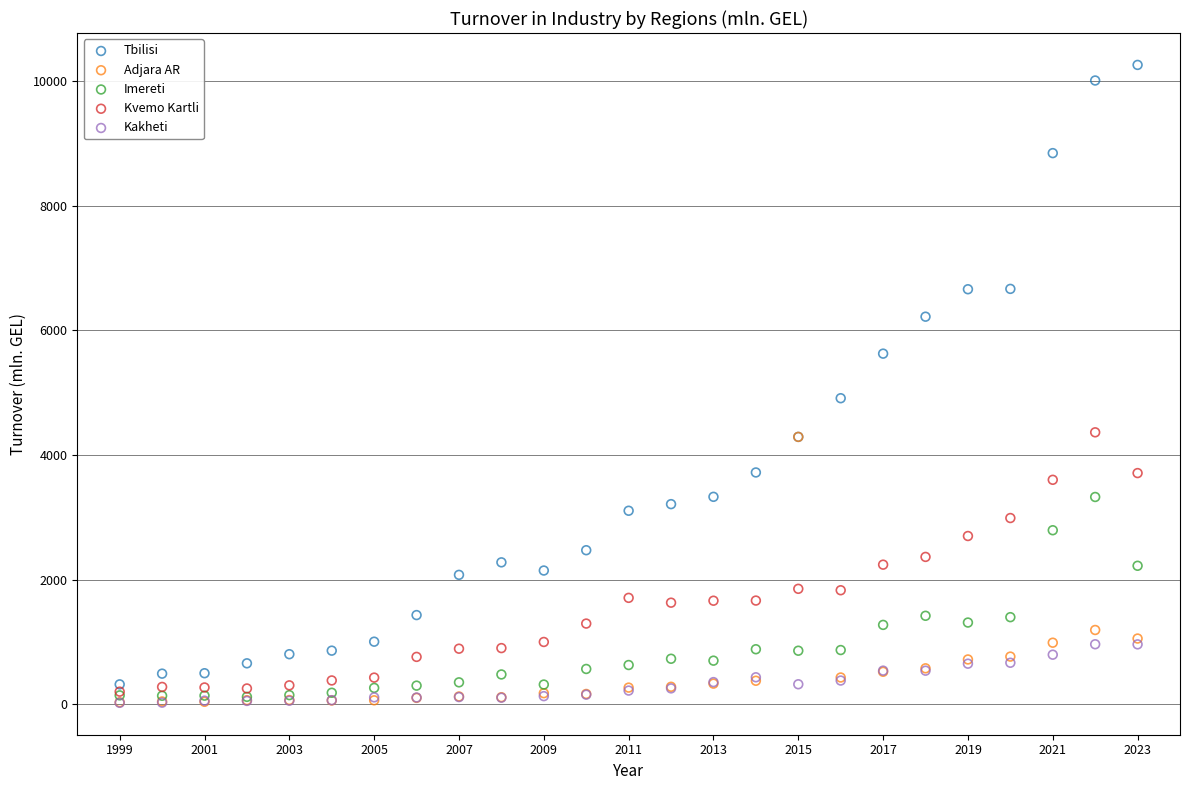

Which series reaches the maximum Y coordinate?

Tbilisi